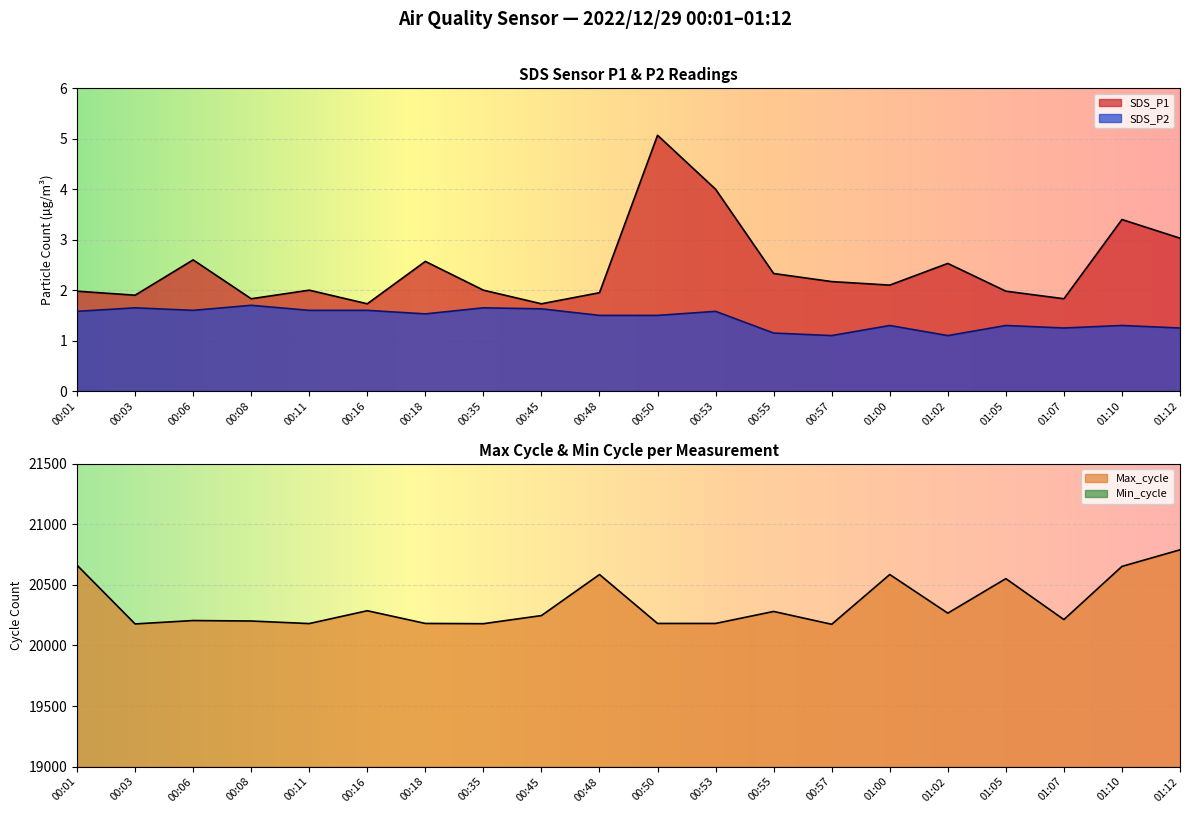

Rank the series by their maximum value, from highest to lowest.

Max_cycle, SDS_P1, SDS_P2